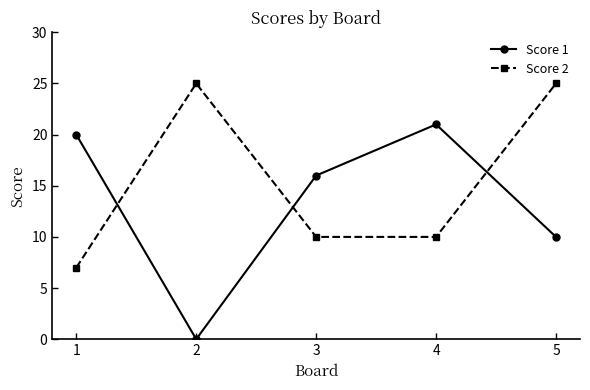

Does the chart have visible grid lines?

No